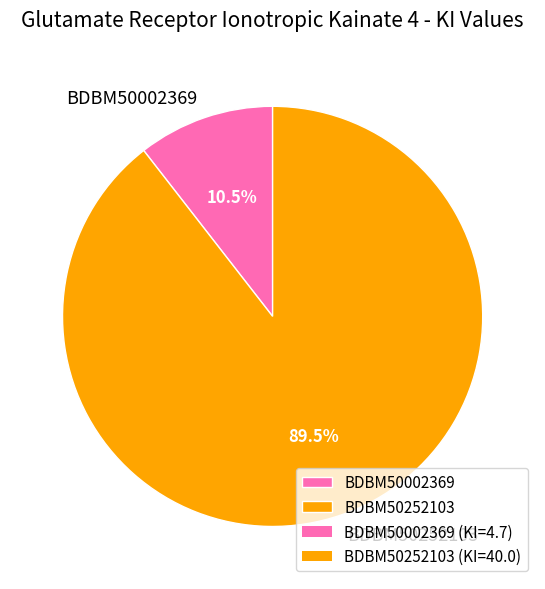

Between BDBM50002369 and BDBM50252103, which is larger?

BDBM50252103